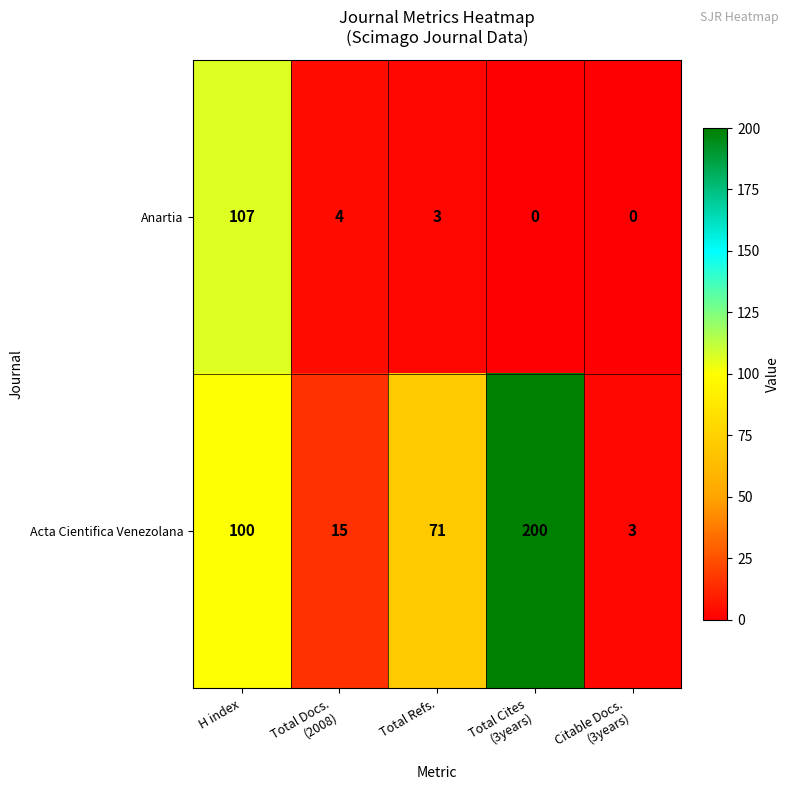

Which category has the highest value across all series?

Total Cites
(3years)